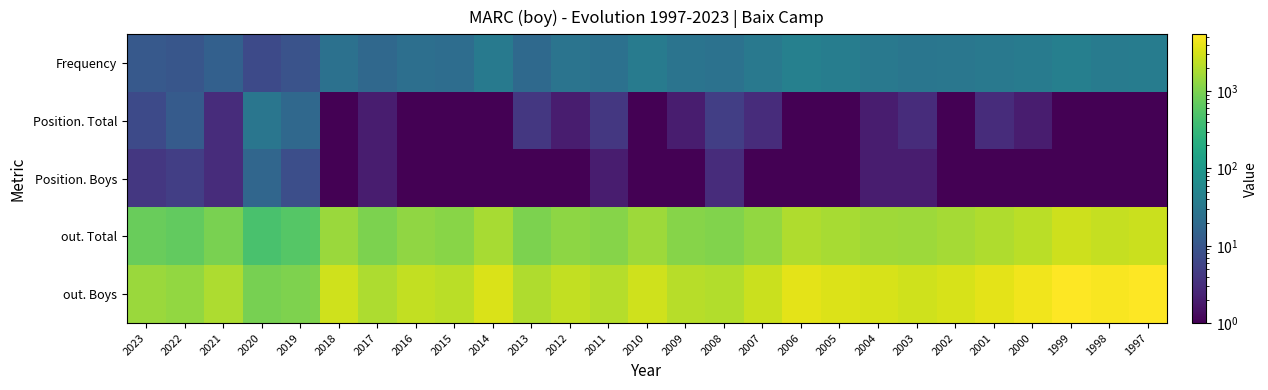

Reading right to left, extract all data points from this chart.

Frequency: 1997=37	1998=36	1999=41	2000=36	2001=32	2002=30	2003=29	2004=32	2005=38	2006=43	2007=32	2008=26	2009=27	2010=36	2011=25	2012=27	2013=19	2014=33	2015=22	2016=23	2017=18	2018=25	2019=9	2020=7	2021=14	2022=10	2023=11
Position. Total: 1997=1	1998=1	1999=1	2000=2	2001=3	2002=1	2003=3	2004=2	2005=1	2006=1	2007=3	2008=5	2009=2	2010=1	2011=4	2012=2	2013=4	2014=1	2015=1	2016=1	2017=2	2018=1	2019=18	2020=29	2021=3	2022=12	2023=7
Position. Boys: 1997=1	1998=1	1999=1	2000=1	2001=1	2002=1	2003=2	2004=2	2005=1	2006=1	2007=1	2008=3	2009=1	2010=1	2011=2	2012=1	2013=1	2014=1	2015=1	2016=1	2017=2	2018=1	2019=8	2020=17	2021=3	2022=5	2023=4
out. Total: 1997=2709	1998=2542	1999=2837	2000=2267	2001=1980	2002=1690	2003=1543	2004=1621	2005=1784	2006=1935	2007=1361	2008=1051	2009=1124	2010=1556	2011=1129	2012=1255	2013=1007	2014=1747	2015=1192	2016=1292	2017=993	2018=1511	2019=558	2020=455	2021=958	2022=680	2023=769
out. Boys: 1997=5286	1998=5000	1999=5445	2000=4551	2001=3874	2002=3286	2003=2947	2004=3181	2005=3483	2006=3819	2007=2766	2008=2008	2009=2141	2010=2968	2011=2120	2012=2457	2013=1959	2014=3320	2015=2252	2016=2449	2017=1885	2018=2945	2019=1049	2020=922	2021=1902	2022=1332	2023=1509